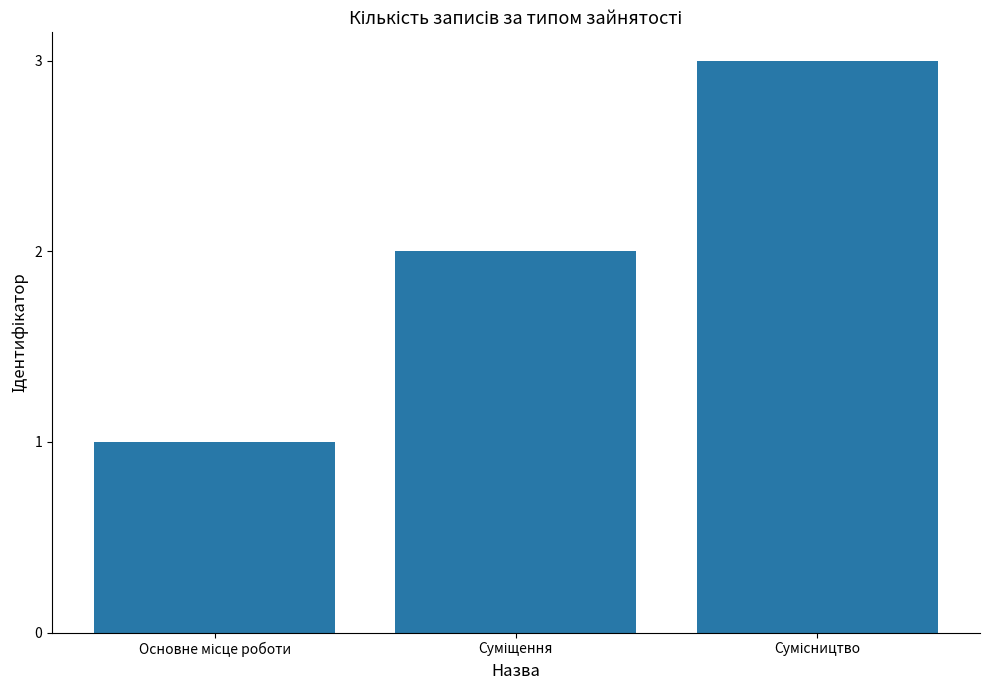

What is the maximum value shown in the chart?

3